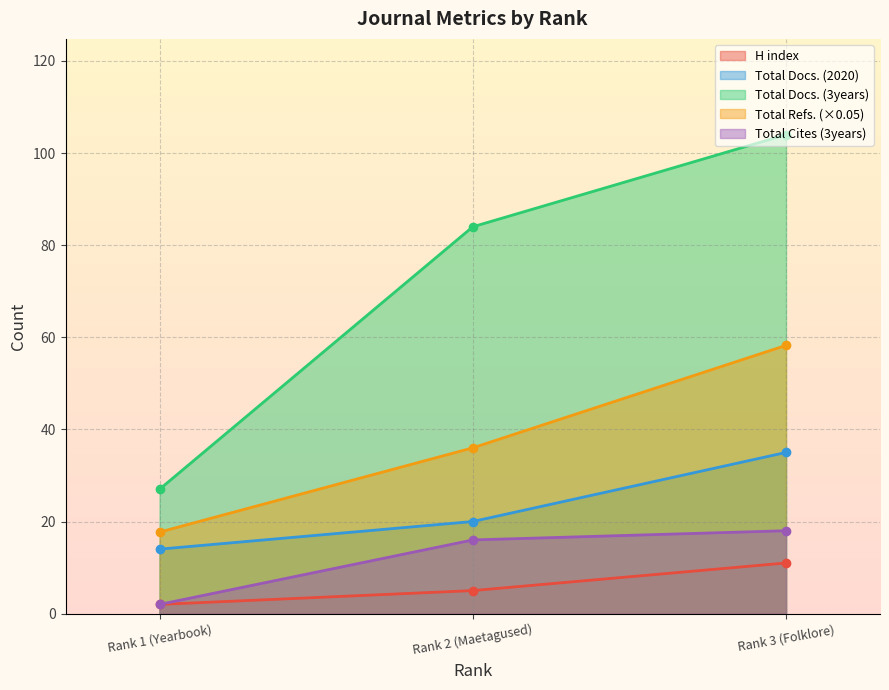

How many lines are shown in the chart?

5